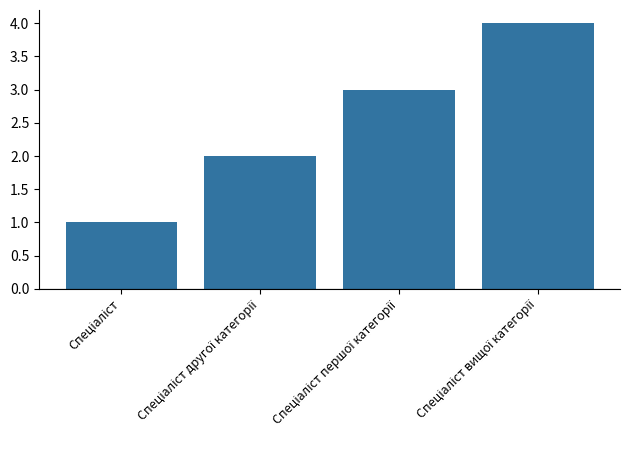

What is the difference between the maximum and minimum values?

3